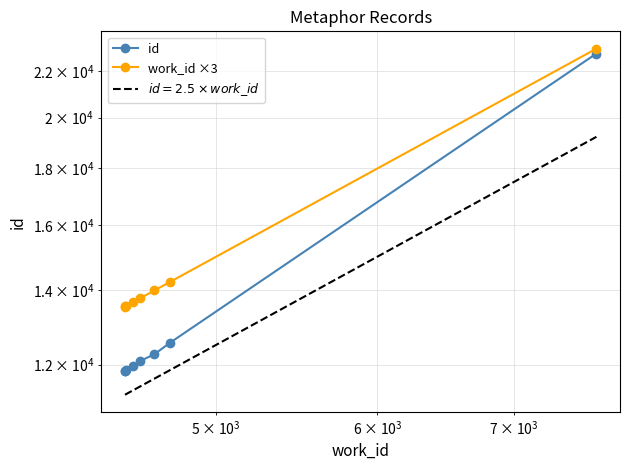

How many categories are shown in the chart?

8